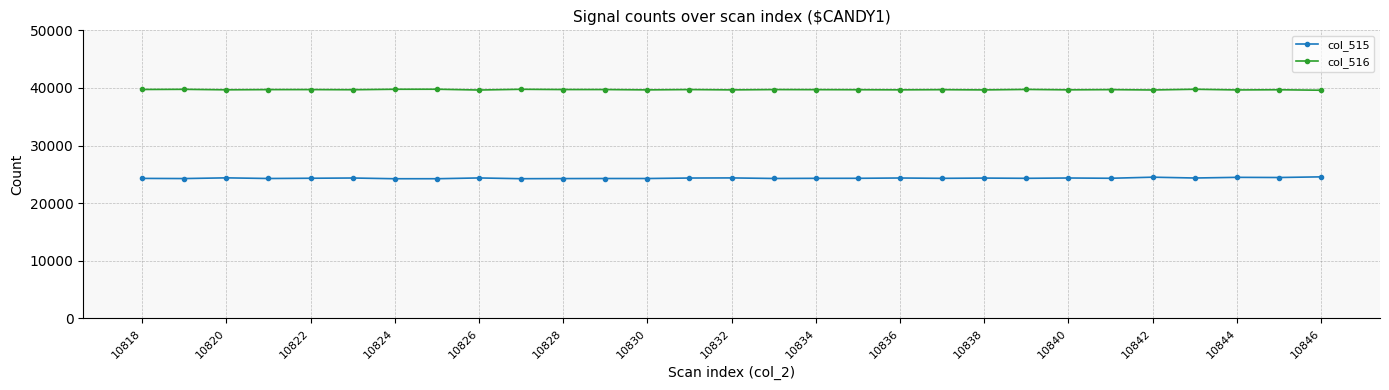

How many distinct data groups are displayed?

2